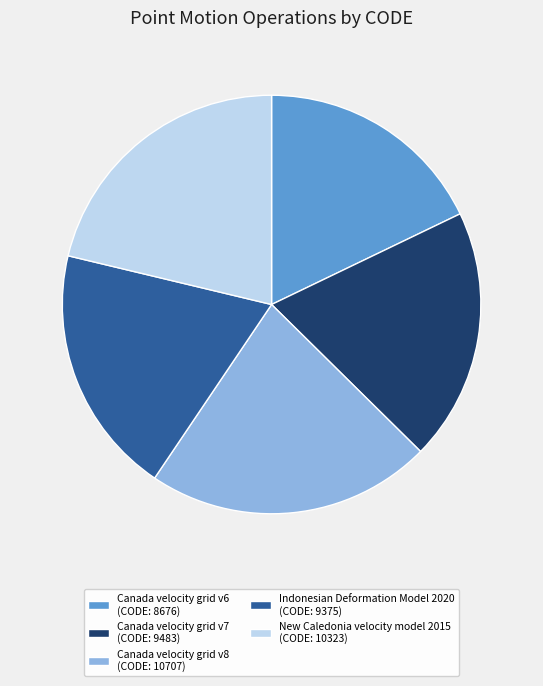

Approximately how many times larger is the value at Indonesian Deformation Model 2020 (CODE: 9375) compared to Canada velocity grid v8 (CODE: 10707)?

0.9